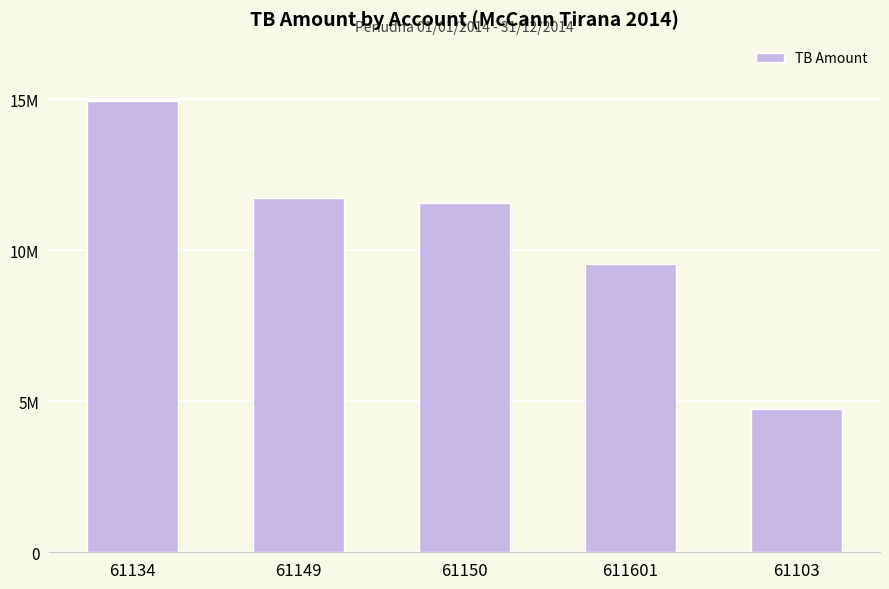

Reading right to left, transcribe all the data shown in this chart.

4735066.9	9536057.6	11574631.1	11717876.6	14931158.8